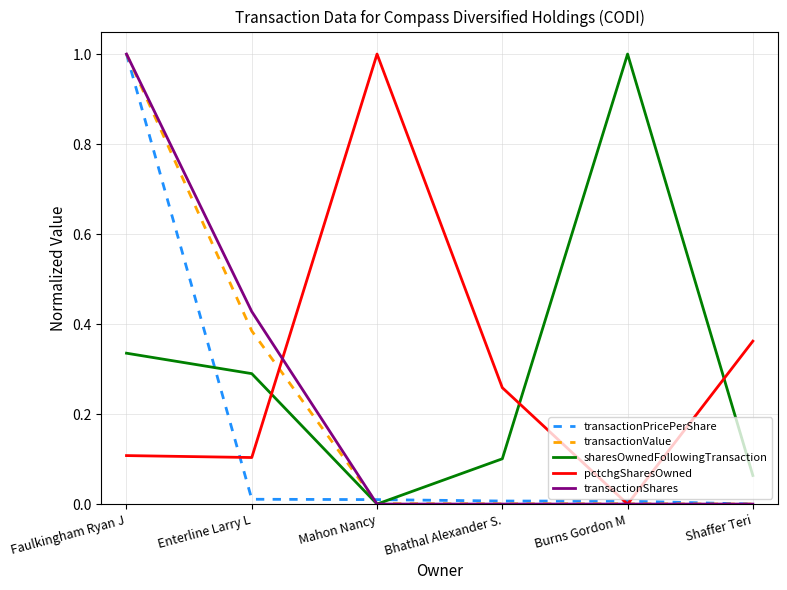

How many interior local valleys does the sharesOwnedFollowingTransaction series have?

1